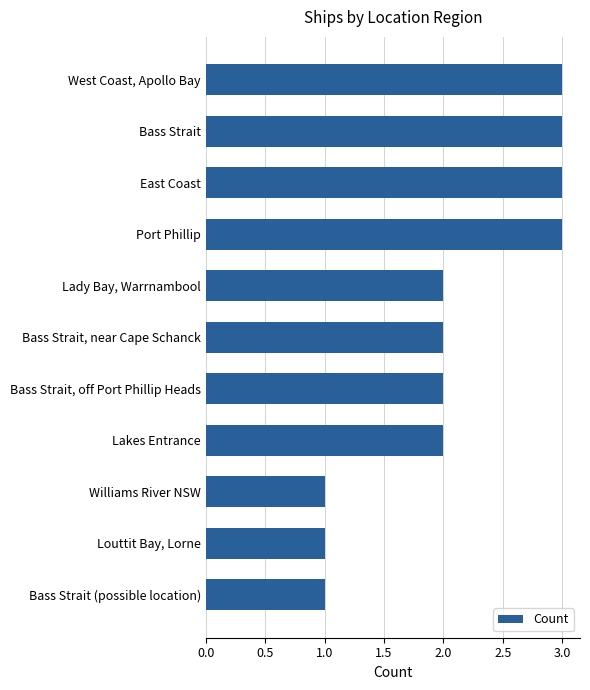

Approximately how many times larger is the value at Louttit Bay, Lorne compared to Bass Strait, near Cape Schanck?

0.5